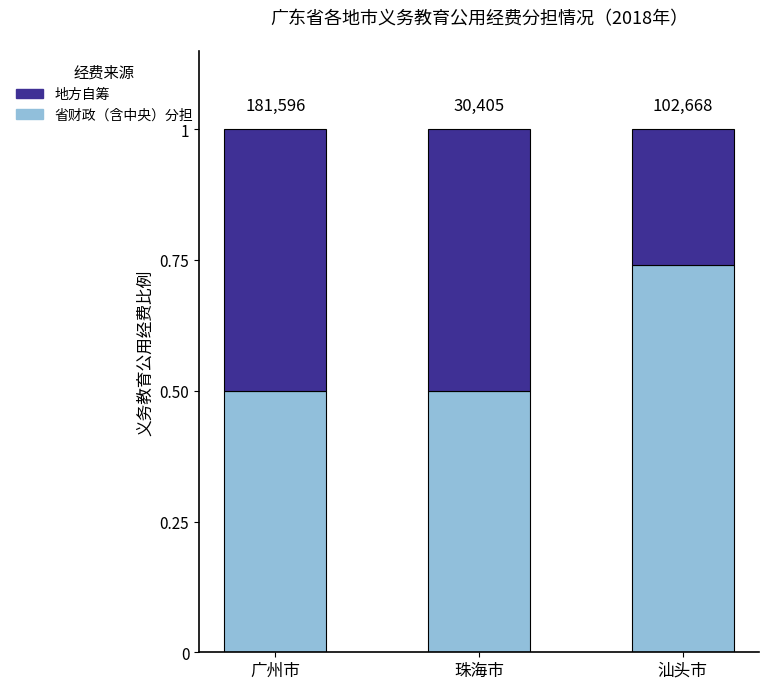

The value of 省财政（含中央）分担 at 汕头市 is 0.7. True or false?

True